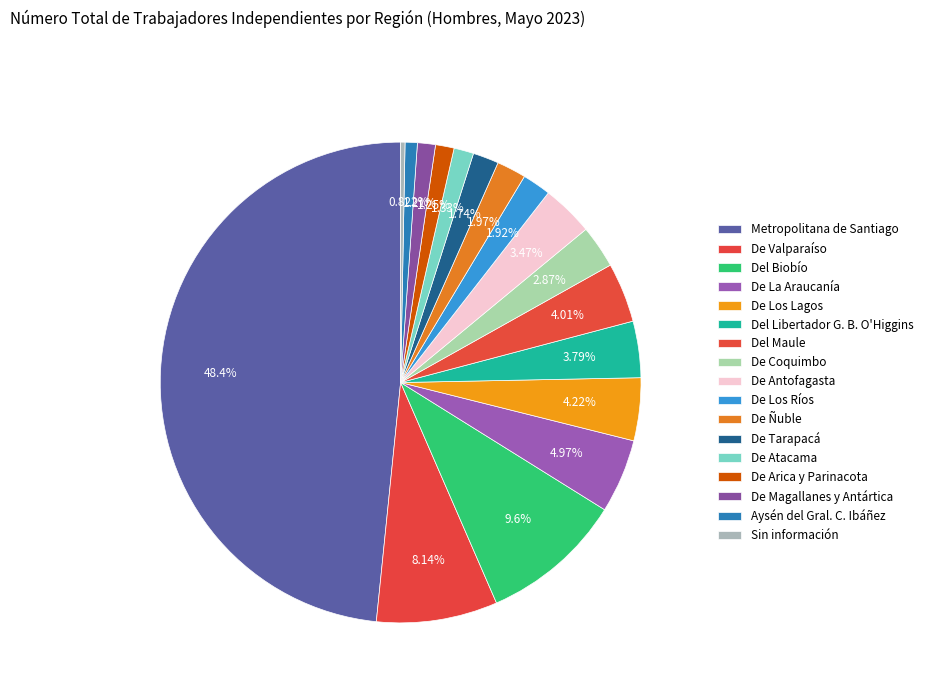

Do De Los Ríos and De Tarapacá together represent more than half of the pie?

No